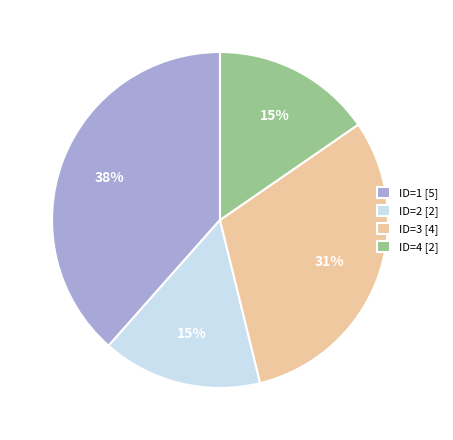

To the nearest percent, what is the average slice percentage?

25%